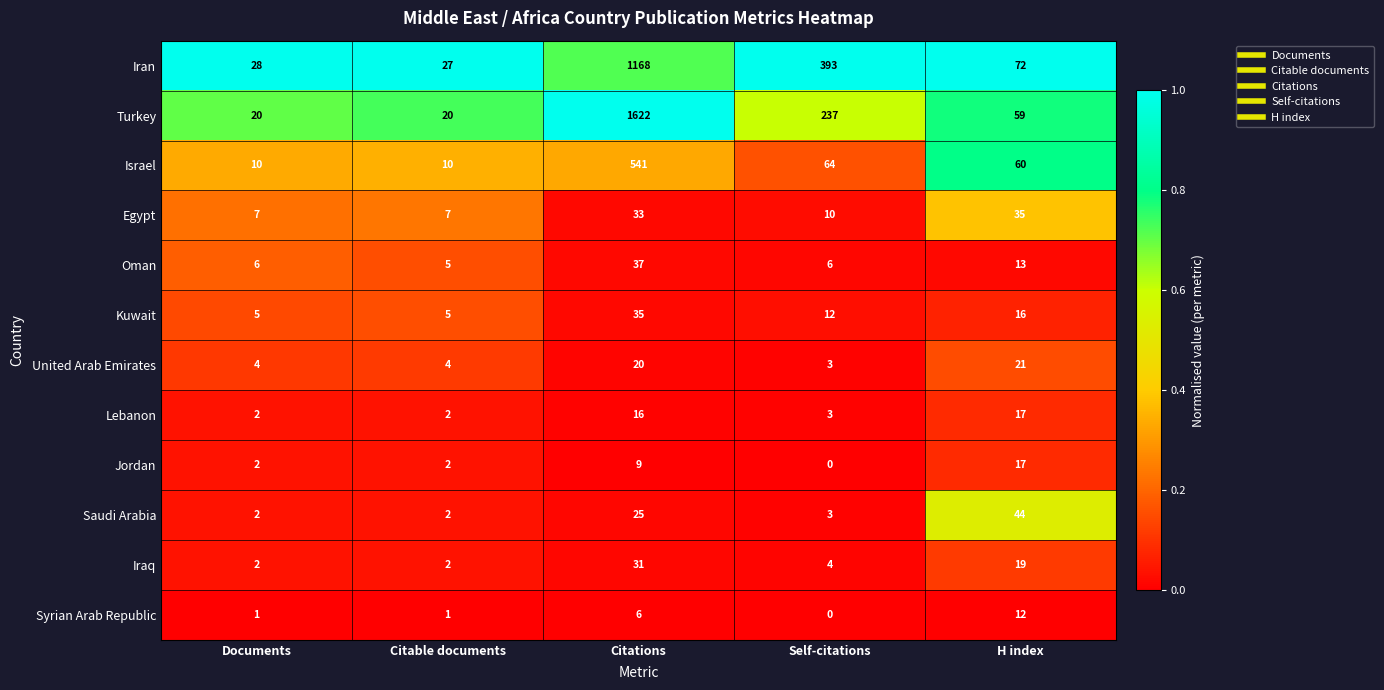

At which label is Oman closest to 21?

H index